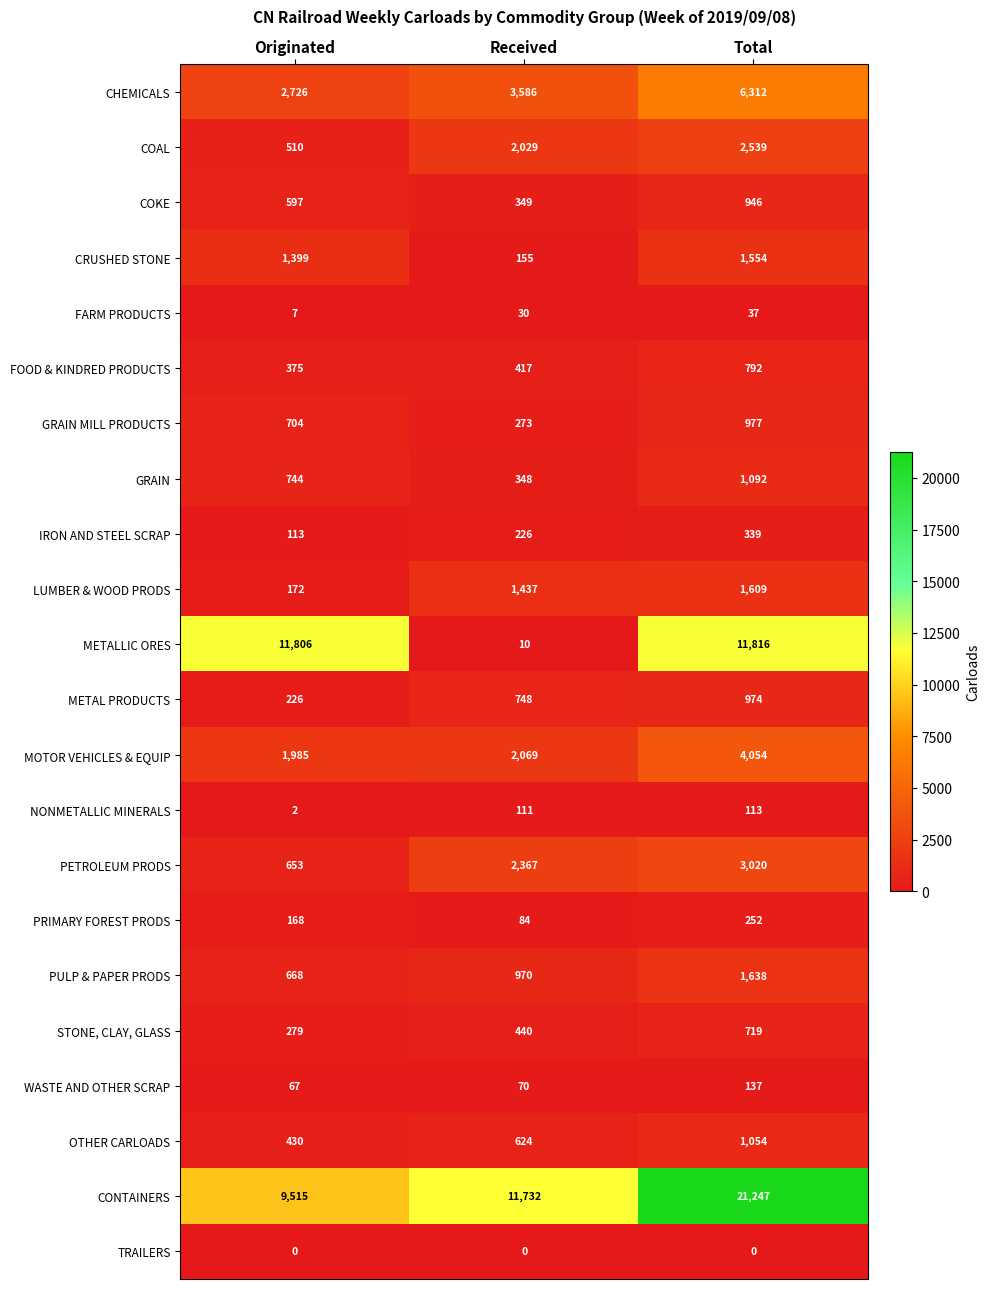

What is the difference between the maximum and minimum values in the CRUSHED STONE series?

1399